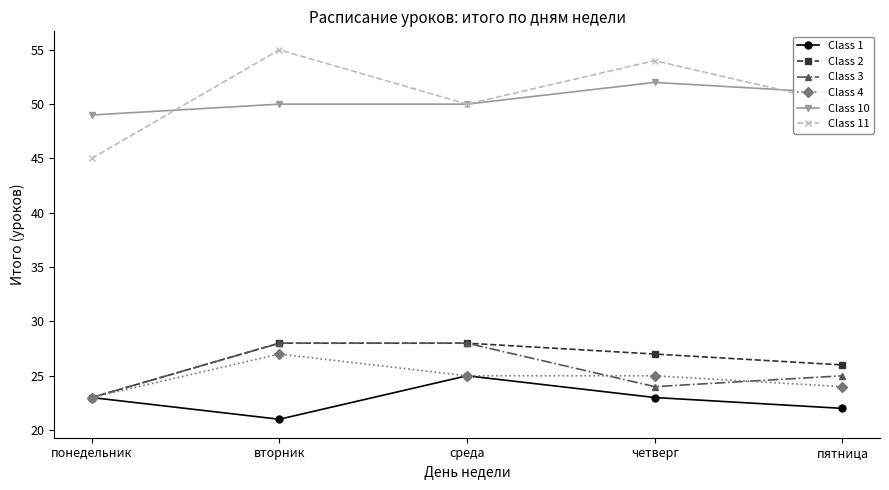

What is the value of the Class 10 point at the 2nd from the left?

50